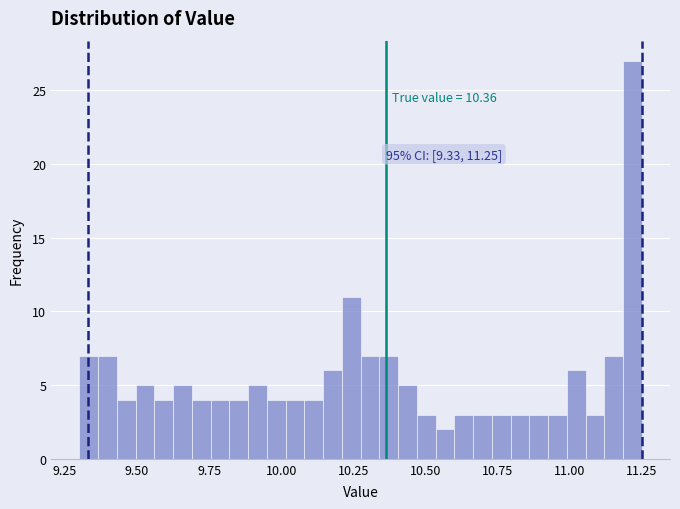

Read against the x-axis, roughly where is the centre of the tallest bar?

11.20